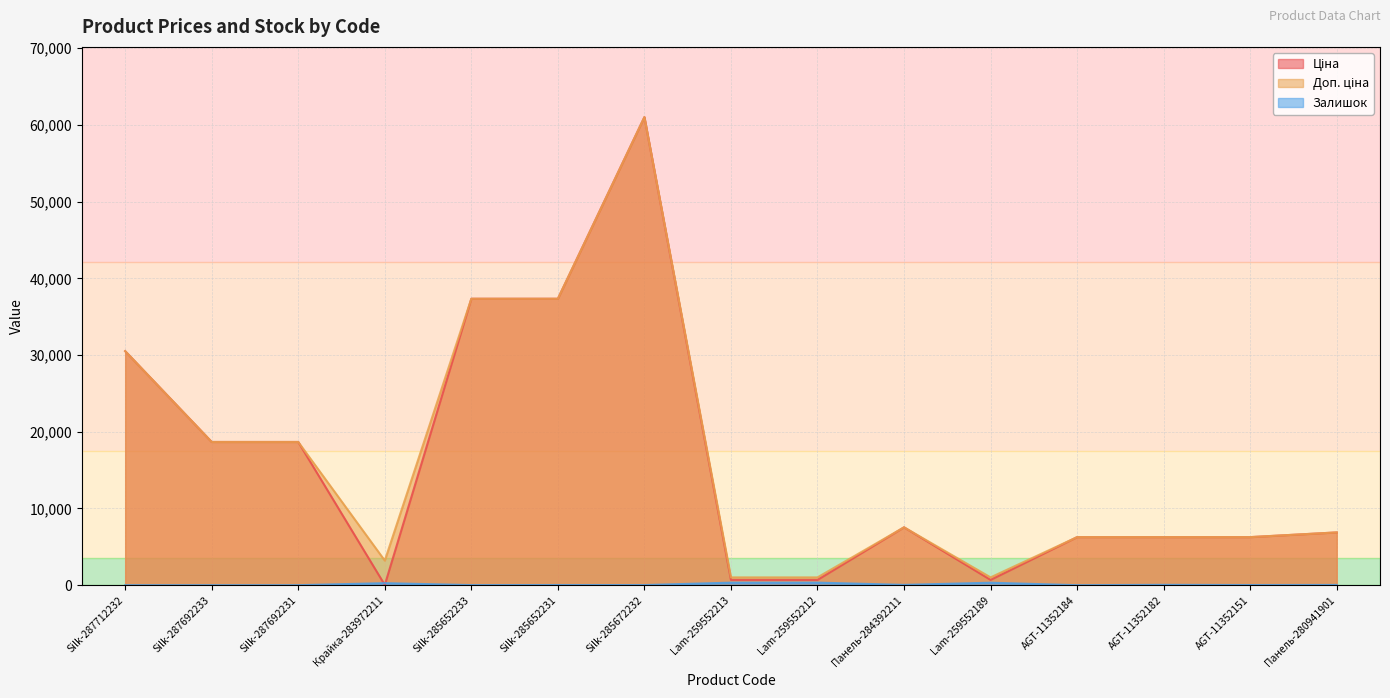

What is the label of the 12th point from the right?

Крайка-283972211